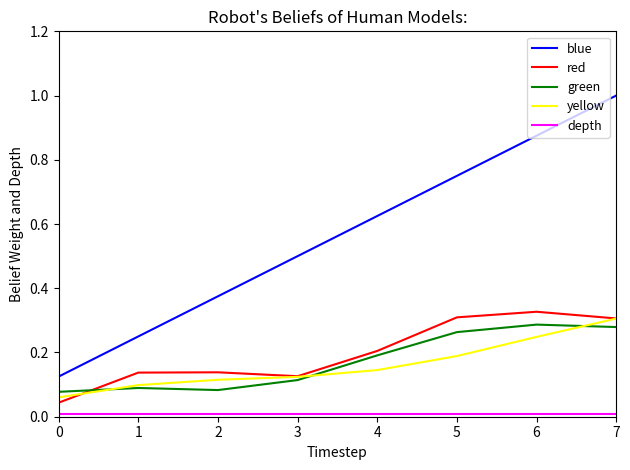

What is the maximum value shown in the chart?

1.0